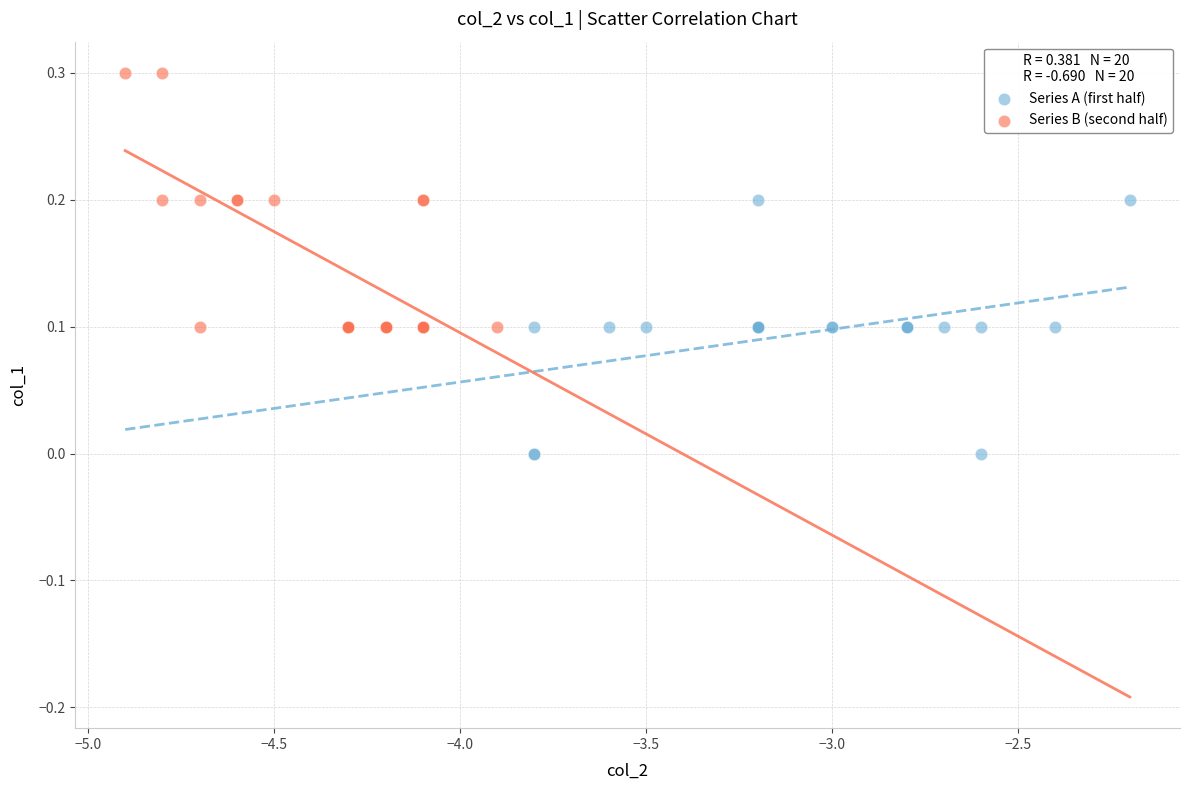

Which series reaches the minimum Y coordinate?

Series A (first half)